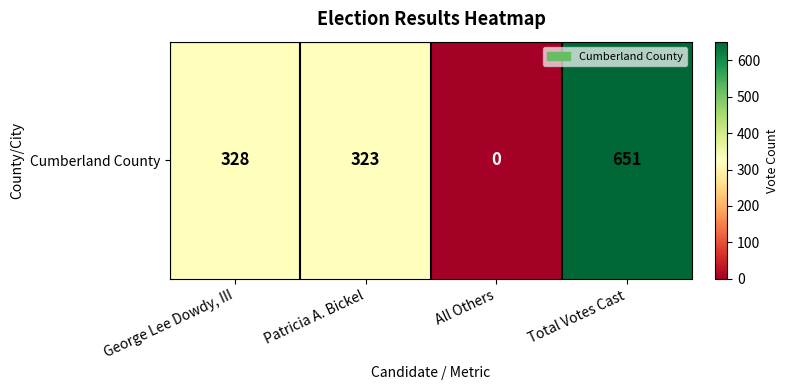

What value does the data have at Patricia A. Bickel?

323